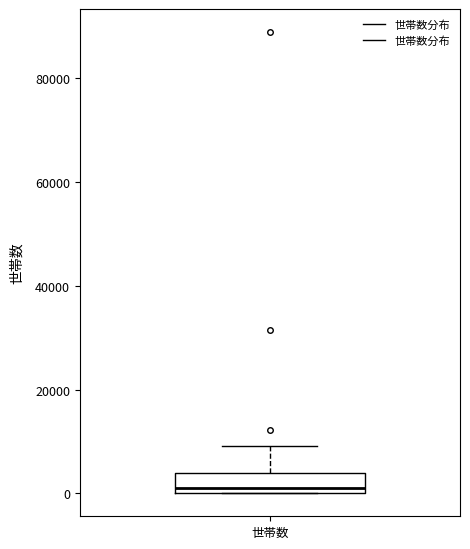

Where is the upper edge of the box for 世帯数 on the y-axis? The values are not printed on the chart, so give them approximately, as read against the axis.

4000